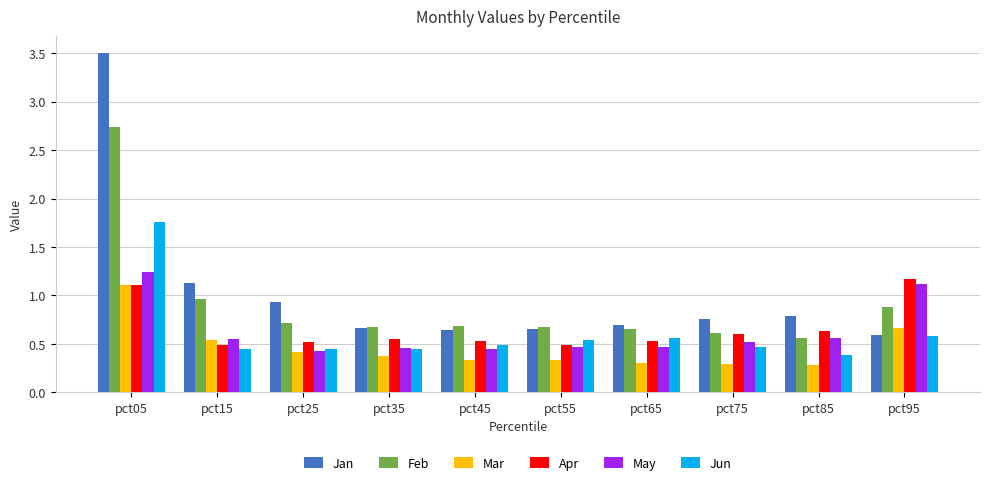

Count the Jun values in the range 0 to 1.

9